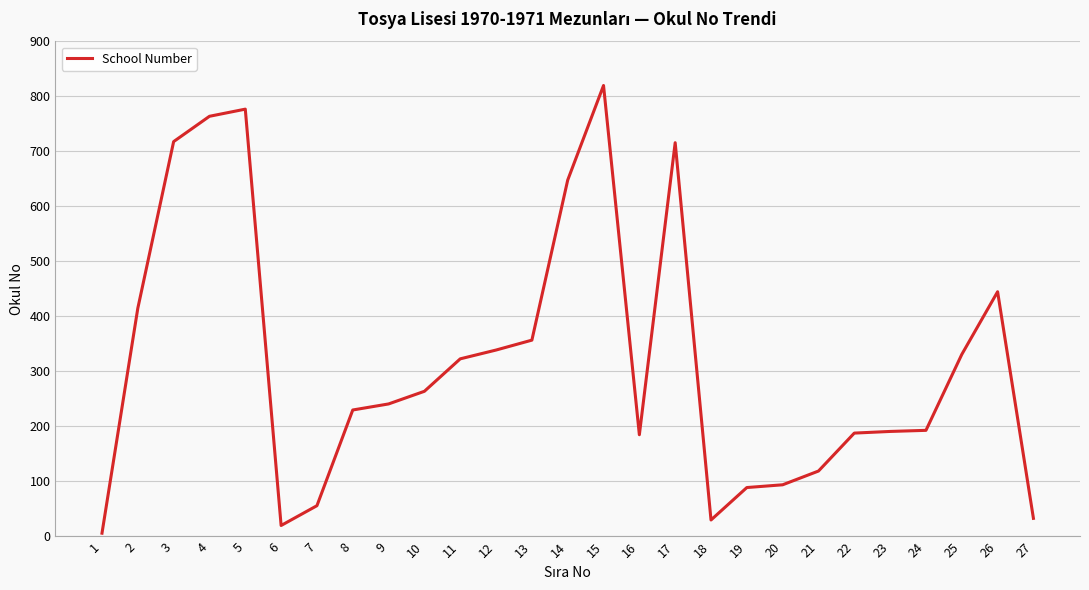

The value at 23 is 115. True or false?

False